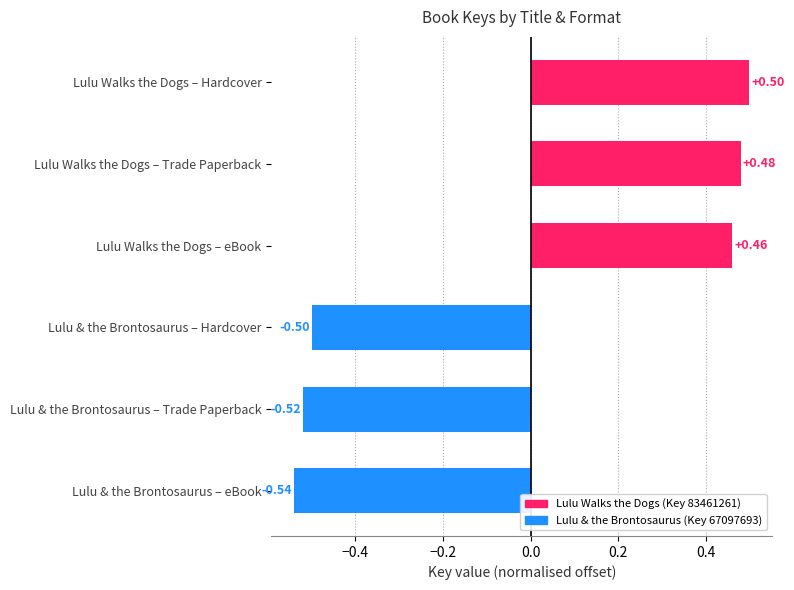

Are the bars horizontal?

Yes